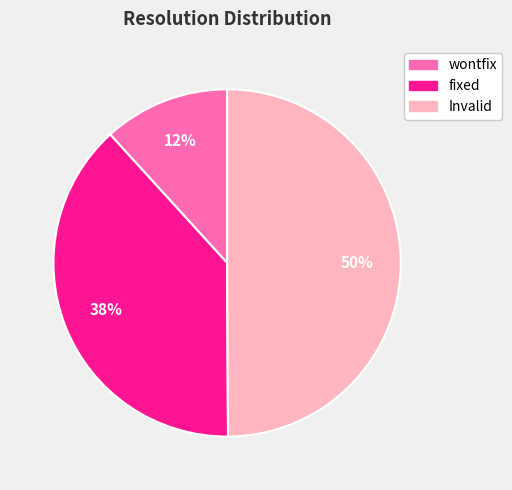

Rank the categories by value from highest to lowest.

Invalid, fixed, wontfix